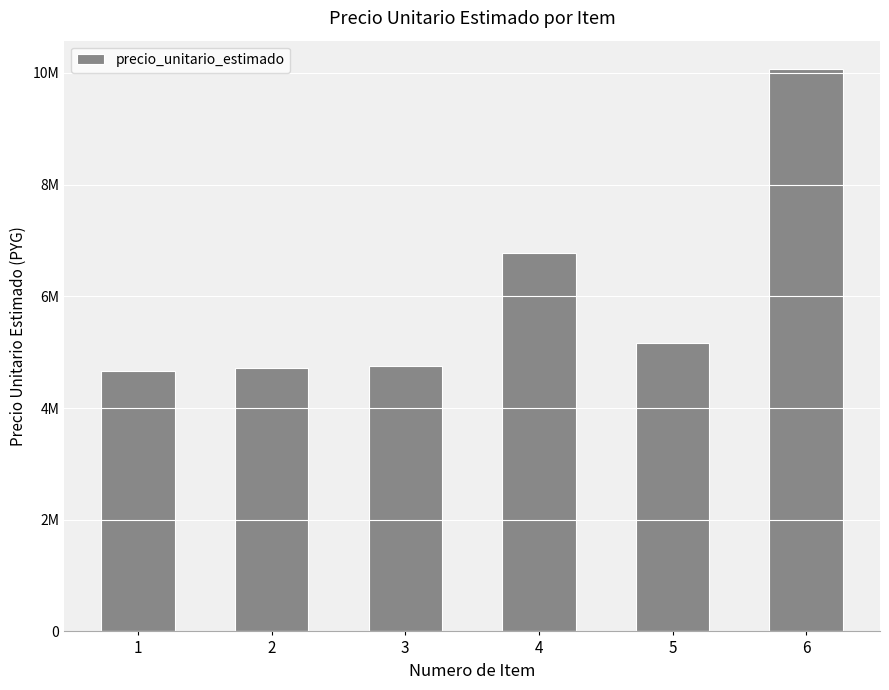

At which label does the data first exceed 5160000?

4